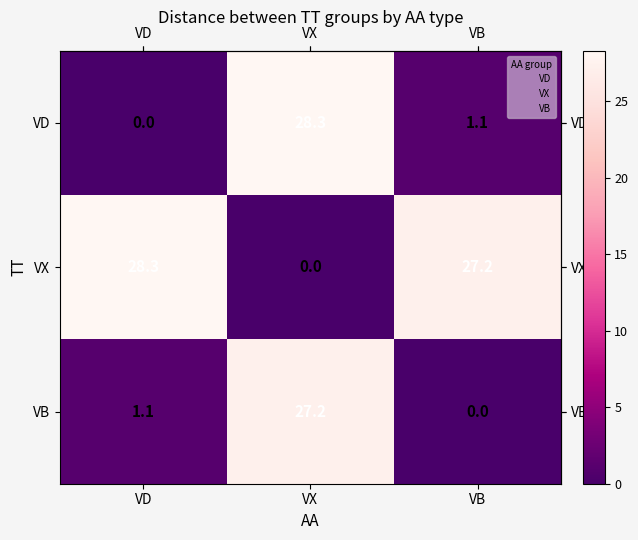

How many data points does each series have?

3